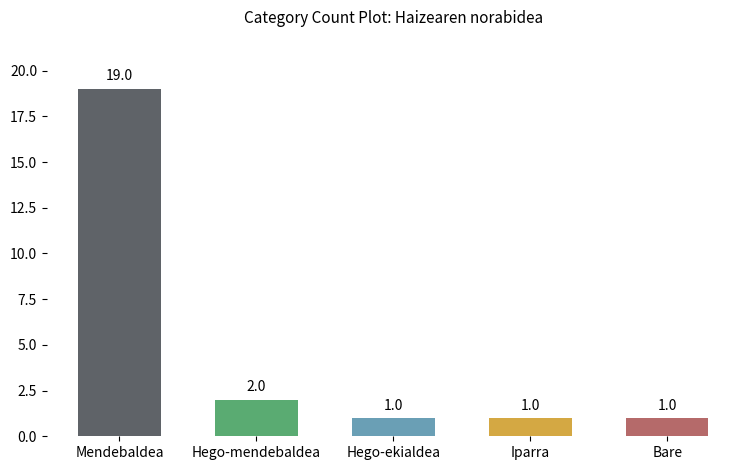

Is it true that the value at Iparra is 1?

True